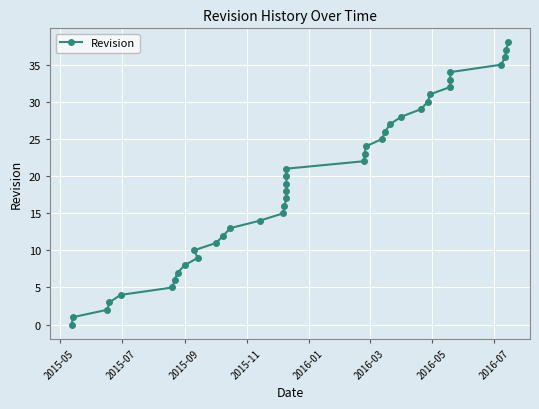

How many lines are shown in the chart?

1